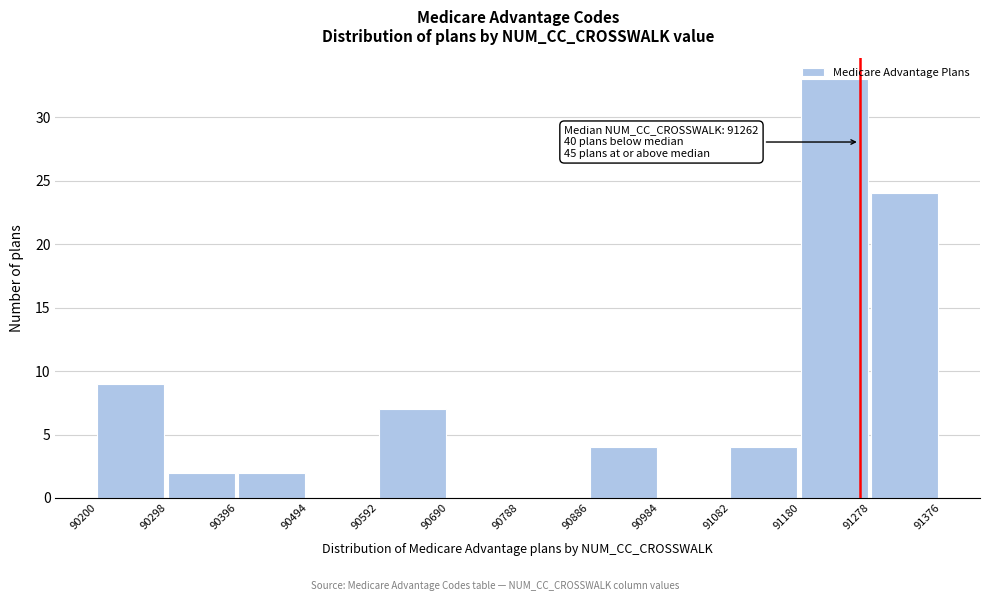

Over which range of the x-axis is the bar tallest?

91180 to 91278